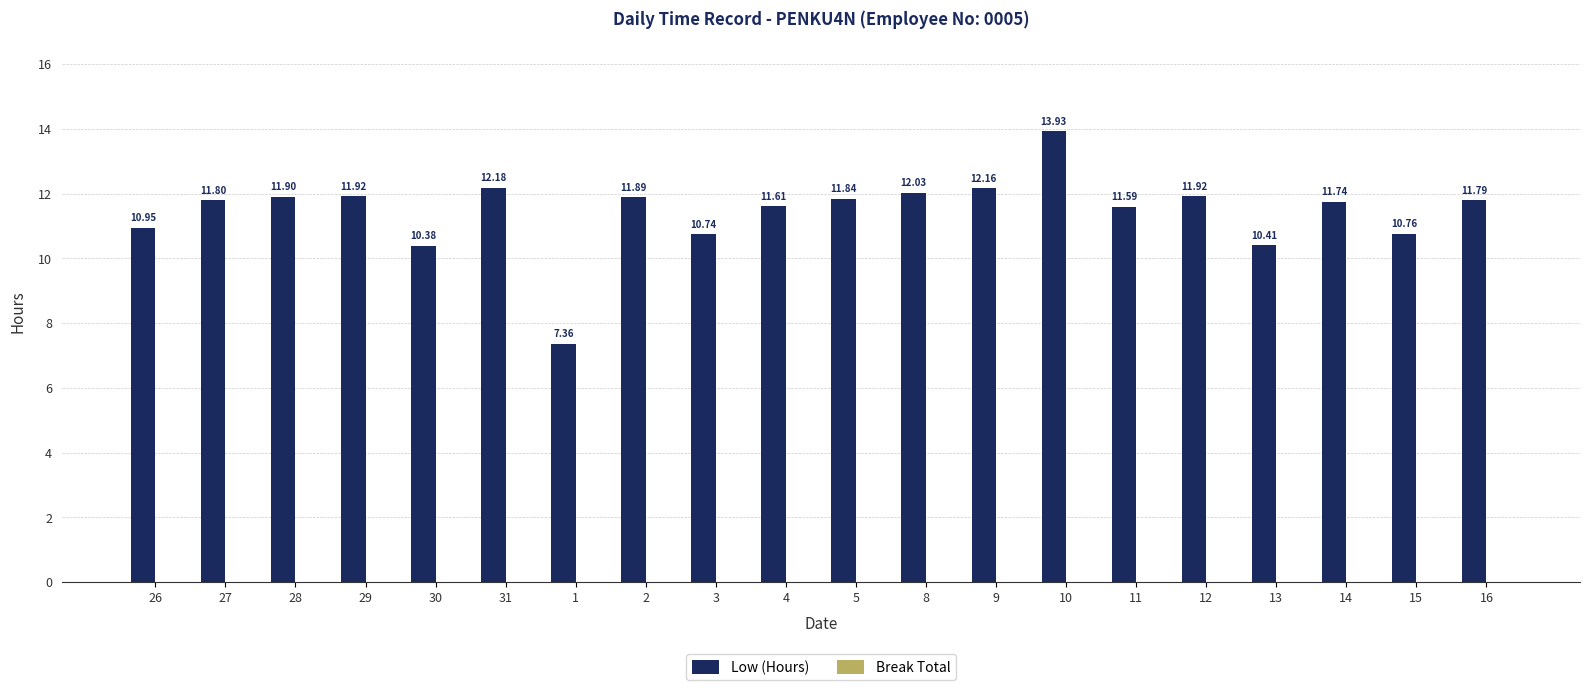

What is the average value?

11.4